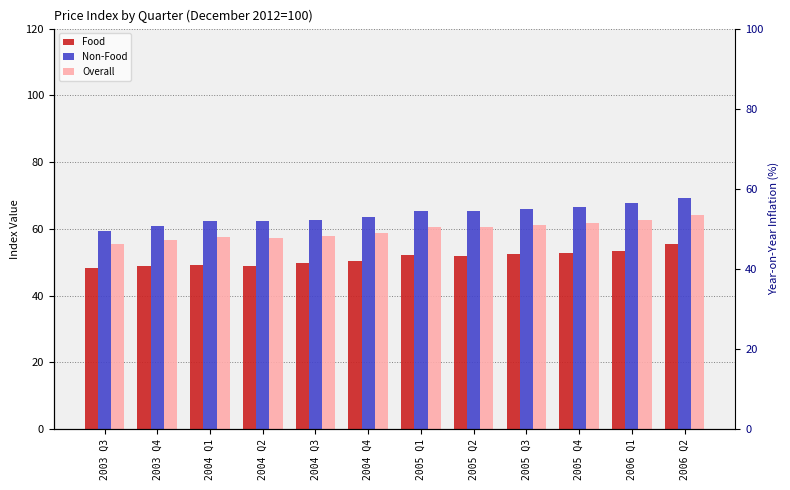

Is the value of Food at 2003 Q4 greater than the value of Overall at 2003 Q3?

No